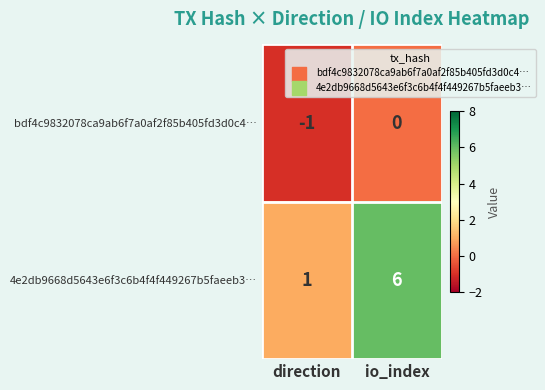

Rank the series by their average value, from lowest to highest.

bdf4c9832078ca9ab6f7a0af2f85b405fd3d0c4…, 4e2db9668d5643e6f3c6b4f4f449267b5faeeb3…